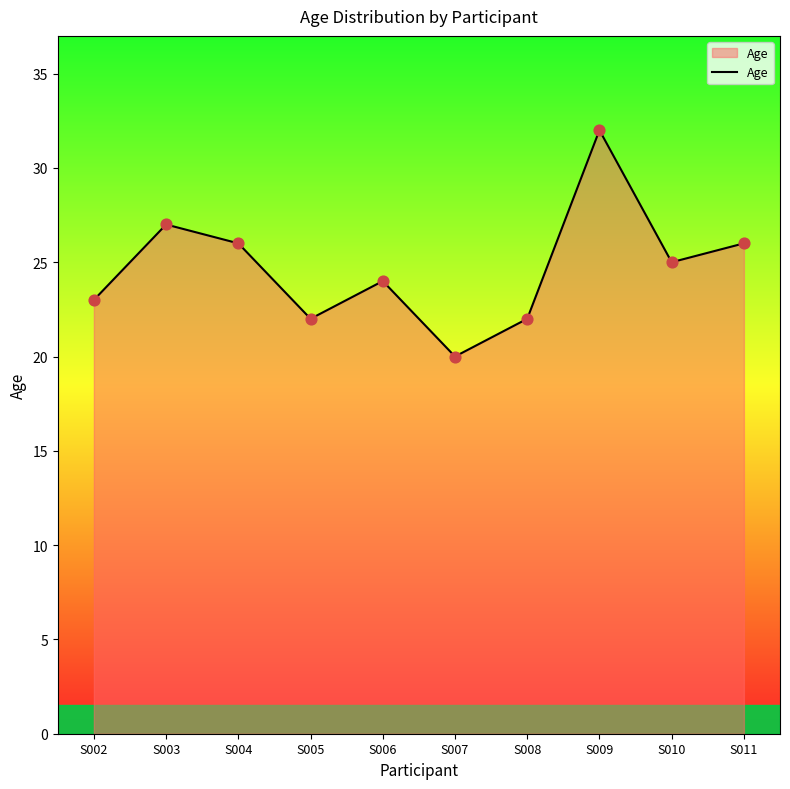

Between S008 and S003, which is larger?

S003